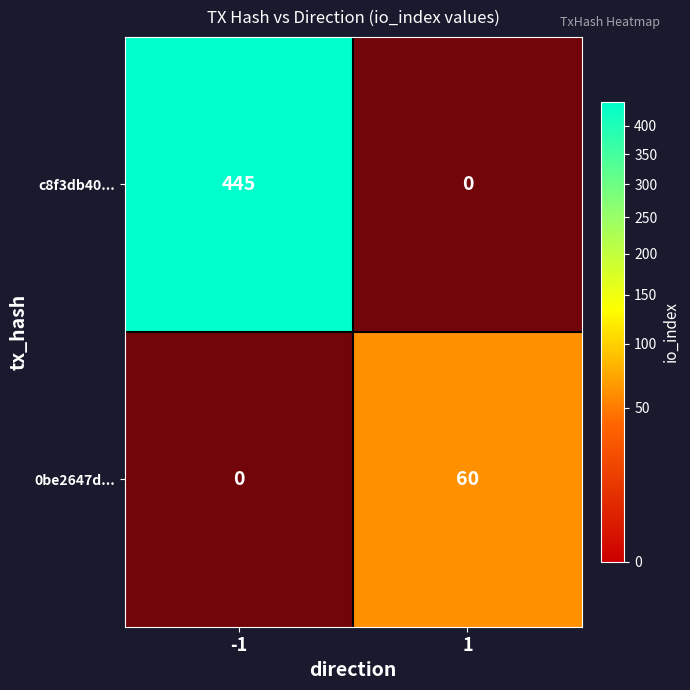

What is the difference between the 0be2647d... values at -1 and 1?

60